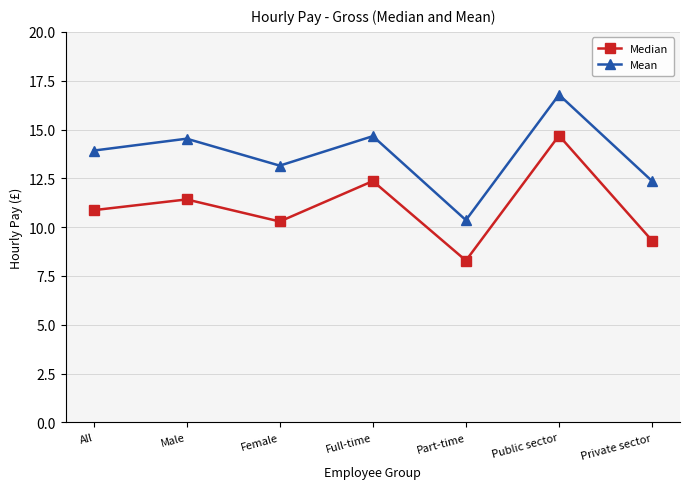

How many data points in Mean are above 13?

5